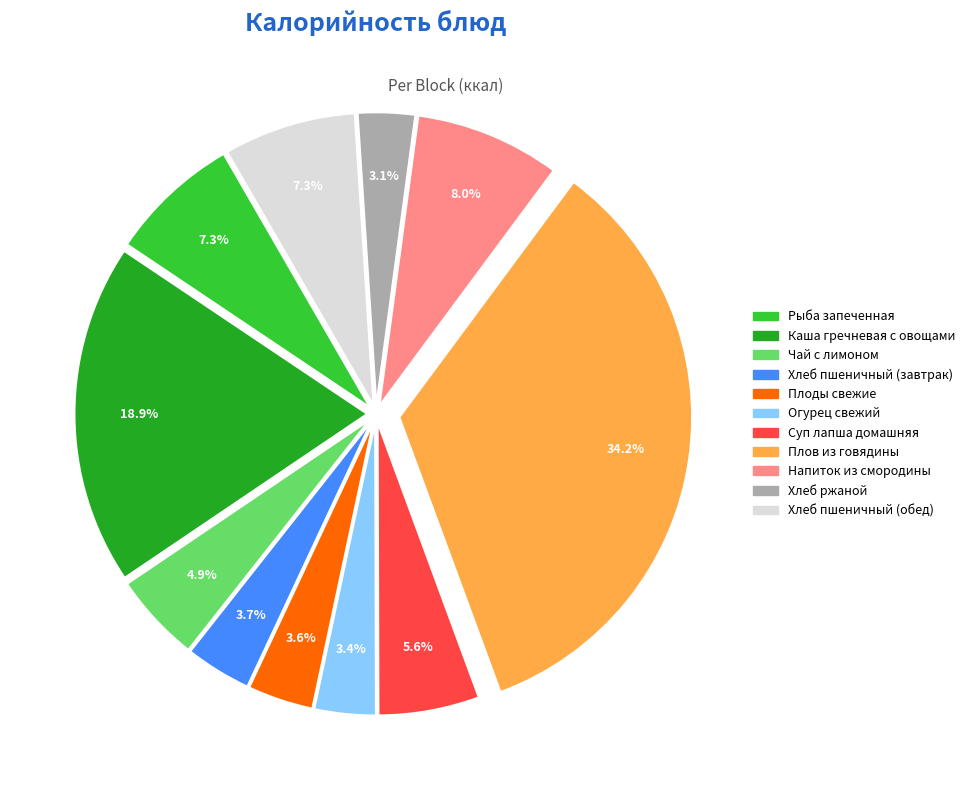

To the nearest percent, what is the average slice percentage?

9%